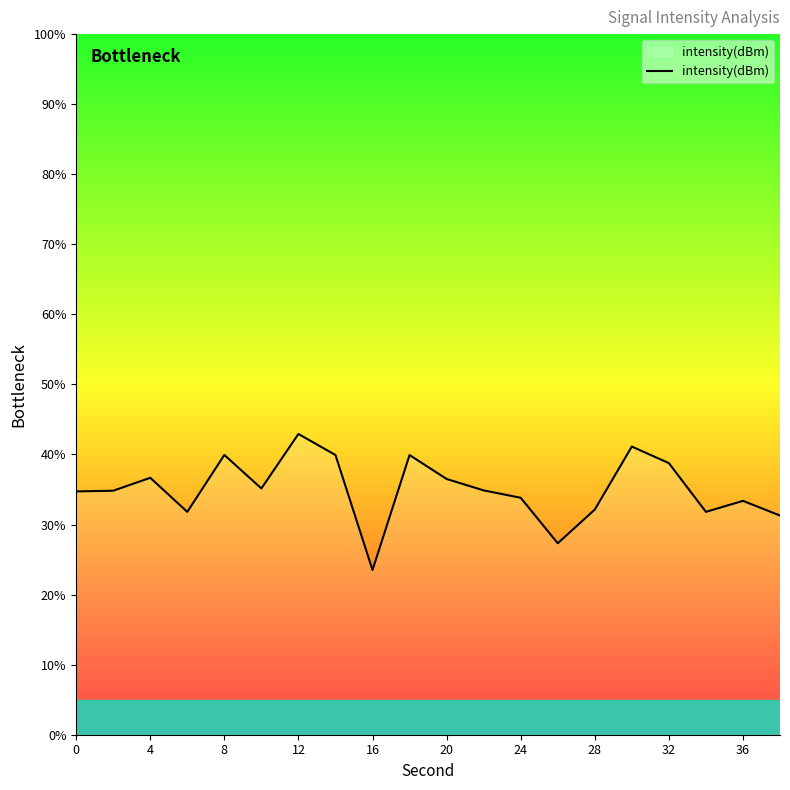

What is the difference between the maximum and minimum values?

19.4